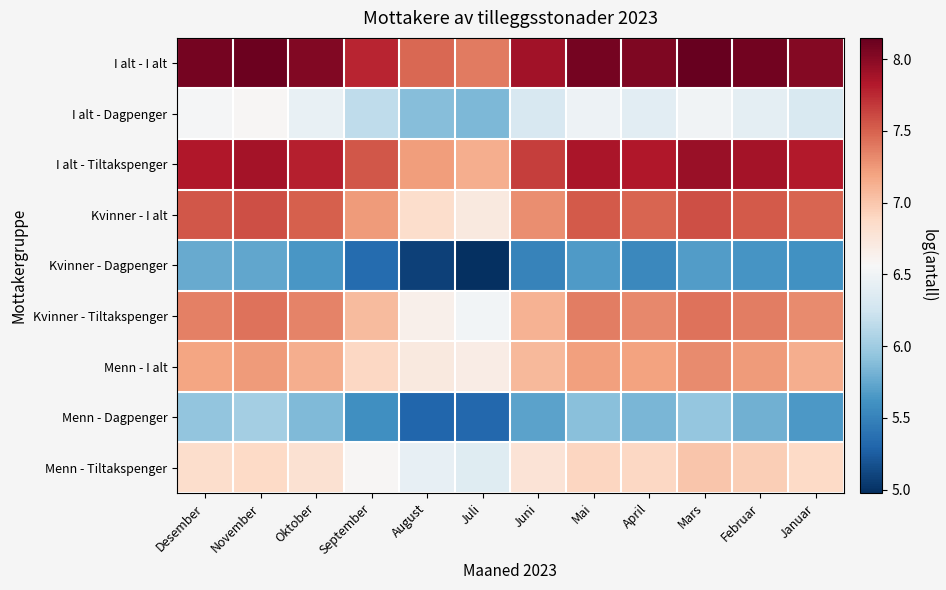

Reading left to right, what are all the values shown in this chart?

I alt - I alt: Desember=8.1	November=8.1	Oktober=8.0	September=7.8	August=7.5	Juli=7.4	Juni=7.9	Mai=8.1	April=8.0	Mars=8.1	Februar=8.1	Januar=8.0
I alt - Dagpenger: Desember=6.5	November=6.6	Oktober=6.4	September=6.2	August=5.9	Juli=5.9	Juni=6.3	Mai=6.5	April=6.4	Mars=6.5	Februar=6.4	Januar=6.3
I alt - Tiltakspenger: Desember=7.8	November=7.9	Oktober=7.8	September=7.5	August=7.2	Juli=7.1	Juni=7.7	Mai=7.9	April=7.8	Mars=7.9	Februar=7.9	Januar=7.8
Kvinner - I alt: Desember=7.5	November=7.6	Oktober=7.5	September=7.2	August=6.8	Juli=6.7	Juni=7.3	Mai=7.5	April=7.5	Mars=7.6	Februar=7.5	Januar=7.5
Kvinner - Dagpenger: Desember=5.8	November=5.7	Oktober=5.6	September=5.3	August=5.1	Juli=5.0	Juni=5.5	Mai=5.7	April=5.5	Mars=5.7	Februar=5.6	Januar=5.6
Kvinner - Tiltakspenger: Desember=7.4	November=7.4	Oktober=7.3	September=7.1	August=6.6	Juli=6.5	Juni=7.1	Mai=7.4	April=7.3	Mars=7.4	Februar=7.4	Januar=7.3
Menn - I alt: Desember=7.2	November=7.2	Oktober=7.1	September=6.9	August=6.7	Juli=6.7	Juni=7.1	Mai=7.2	April=7.2	Mars=7.3	Februar=7.2	Januar=7.1
Menn - Dagpenger: Desember=5.9	November=6.0	Oktober=5.9	September=5.6	August=5.3	Juli=5.3	Juni=5.7	Mai=5.9	April=5.8	Mars=5.9	Februar=5.8	Januar=5.7
Menn - Tiltakspenger: Desember=6.8	November=6.9	Oktober=6.8	September=6.6	August=6.4	Juli=6.4	Juni=6.8	Mai=6.9	April=6.9	Mars=7.0	Februar=7.0	Januar=6.9